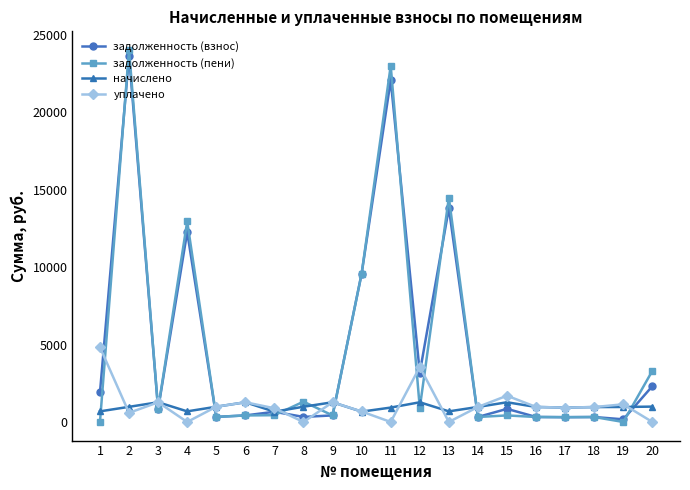

Between 9 and 20, which series saw the biggest shift?

задолженность (пени)